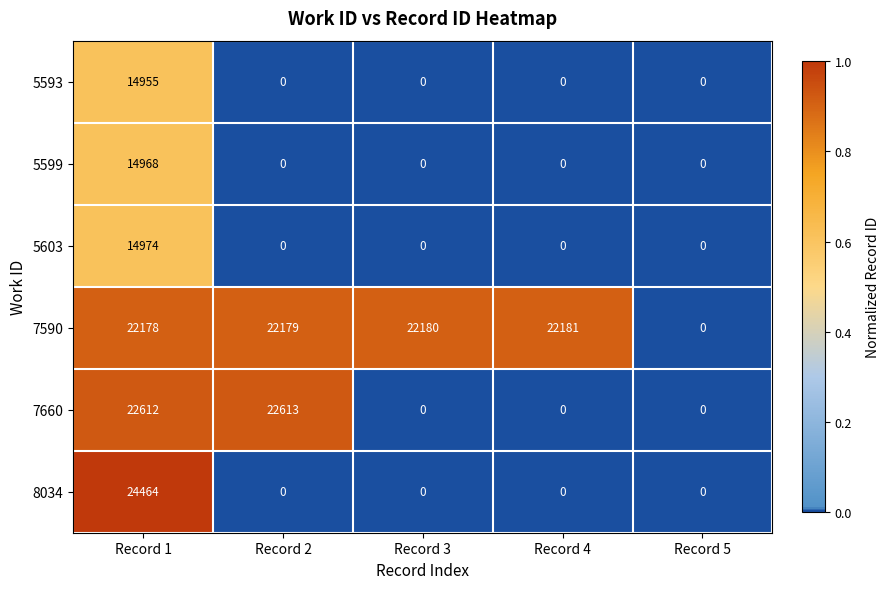

Reading right to left, what are all the values shown in this chart?

5593: Record 5=0	Record 4=0	Record 3=0	Record 2=0	Record 1=14955
5599: Record 5=0	Record 4=0	Record 3=0	Record 2=0	Record 1=14968
5603: Record 5=0	Record 4=0	Record 3=0	Record 2=0	Record 1=14974
7590: Record 5=0	Record 4=22181	Record 3=22180	Record 2=22179	Record 1=22178
7660: Record 5=0	Record 4=0	Record 3=0	Record 2=22613	Record 1=22612
8034: Record 5=0	Record 4=0	Record 3=0	Record 2=0	Record 1=24464